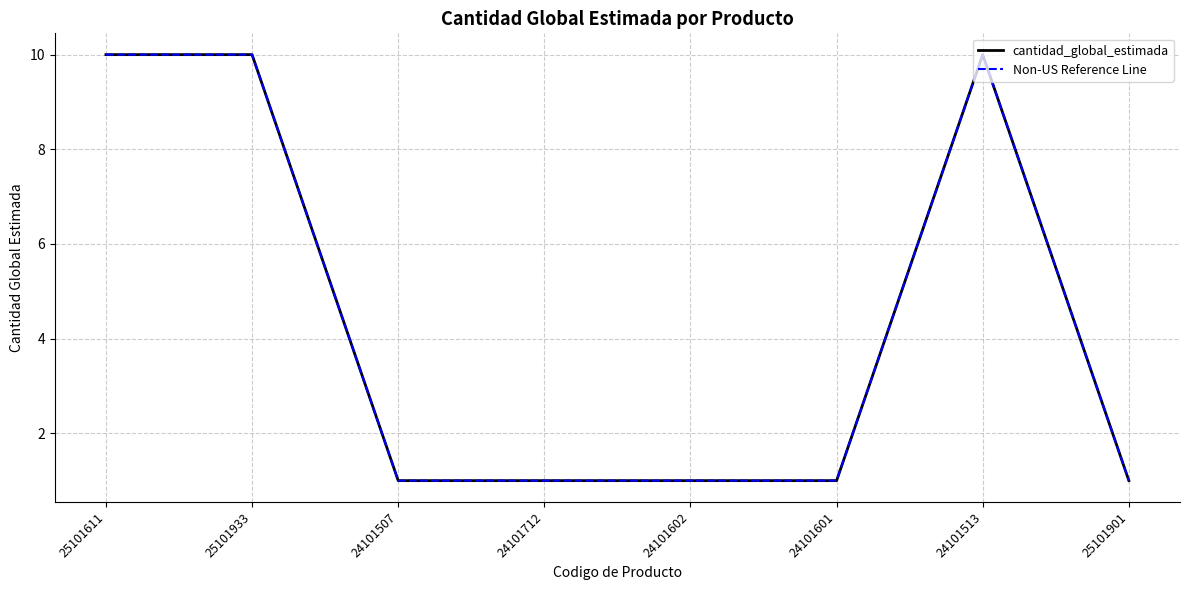

Is this an area chart (filled region under the line)?

No